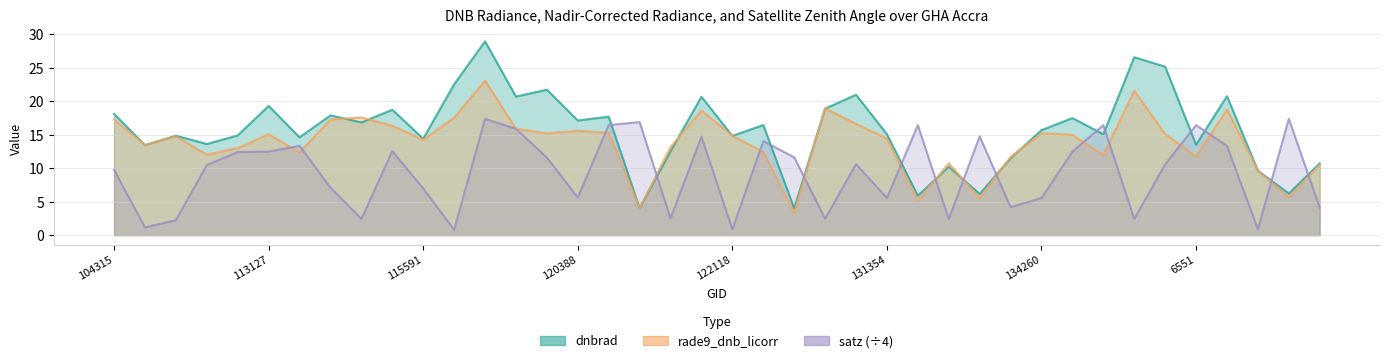

What is the label of the 4th point from the right?

137852